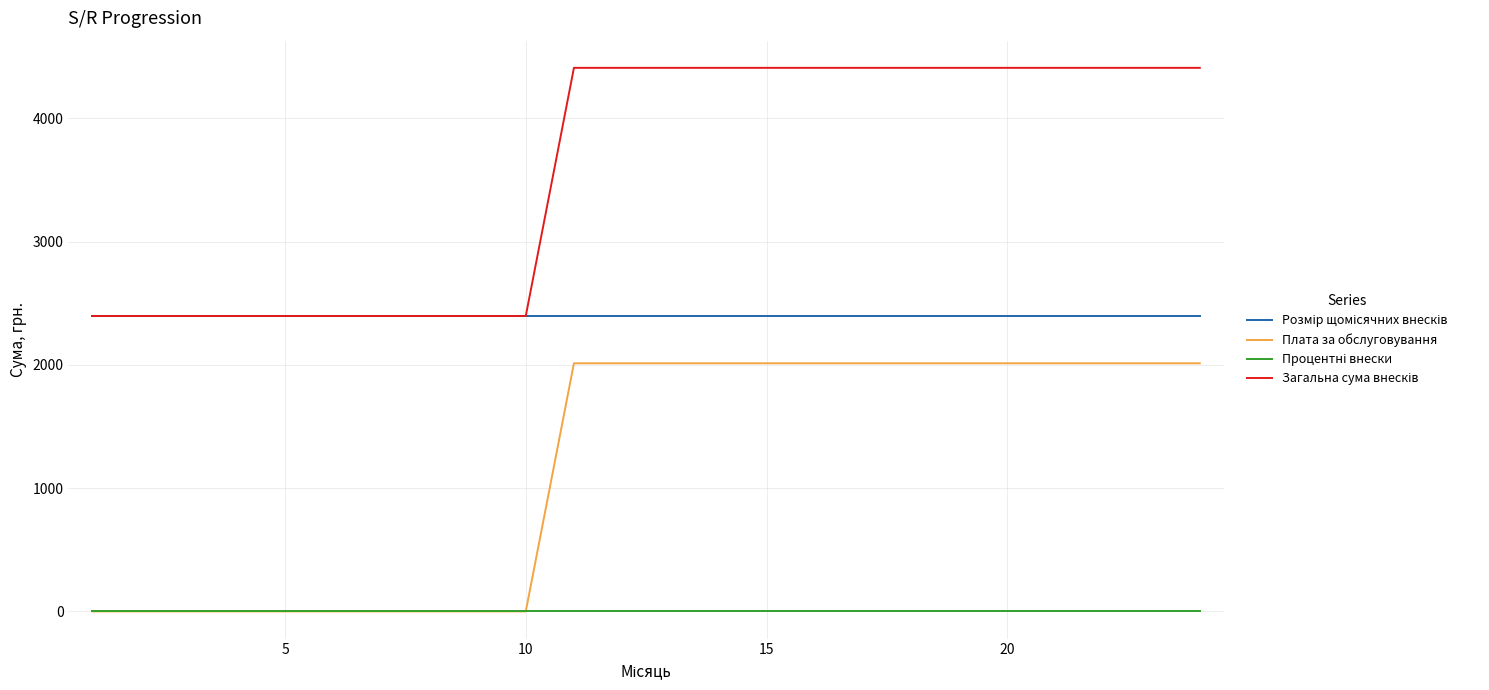

What is the greatest value displayed?

4408.8